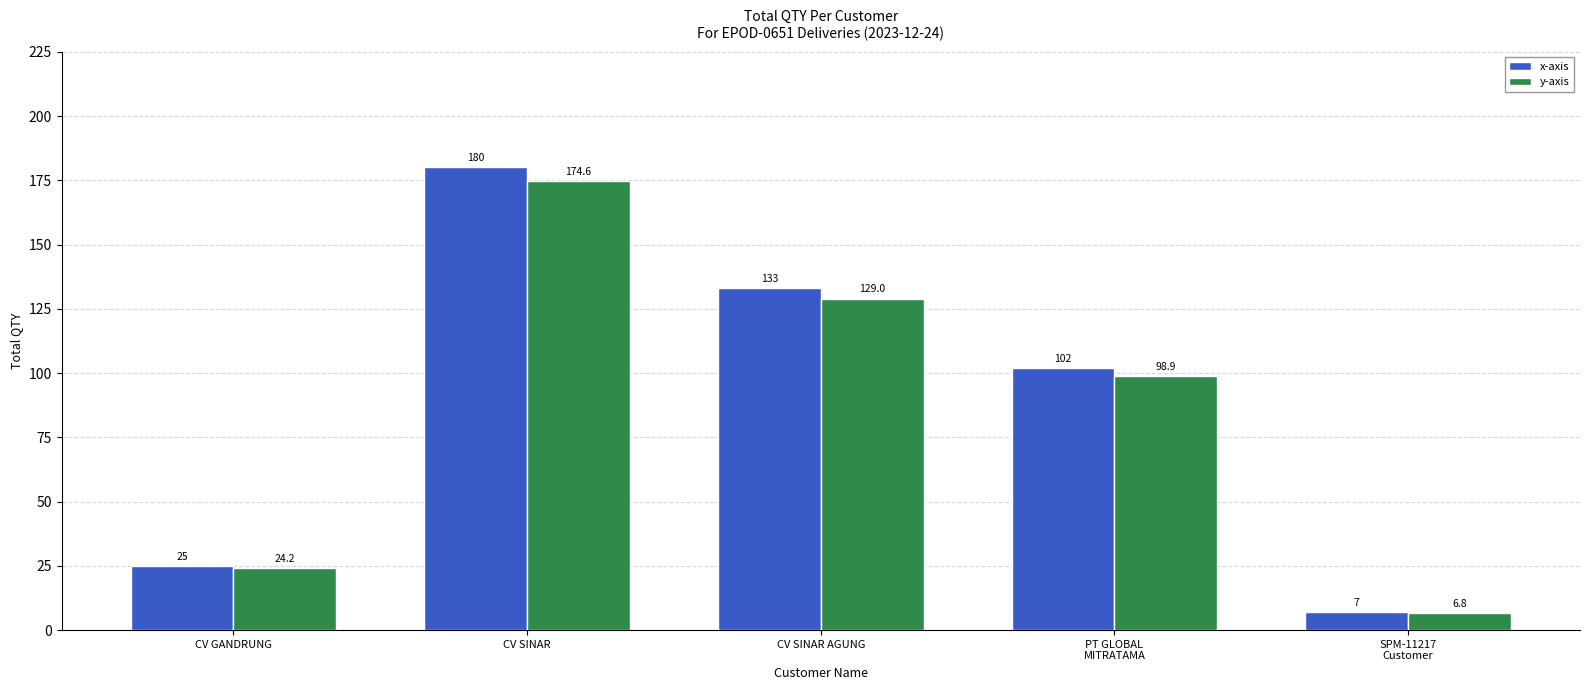

Which series has the largest total across all categories?

x-axis